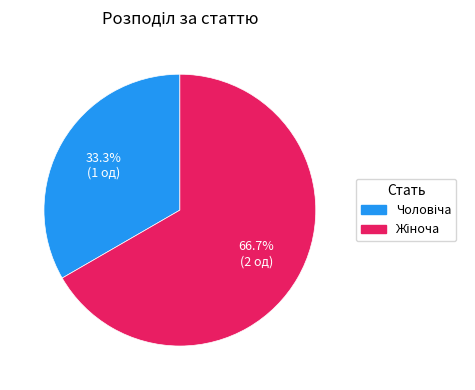

To the nearest percent, what percentage of the pie is Жіноча?

67%